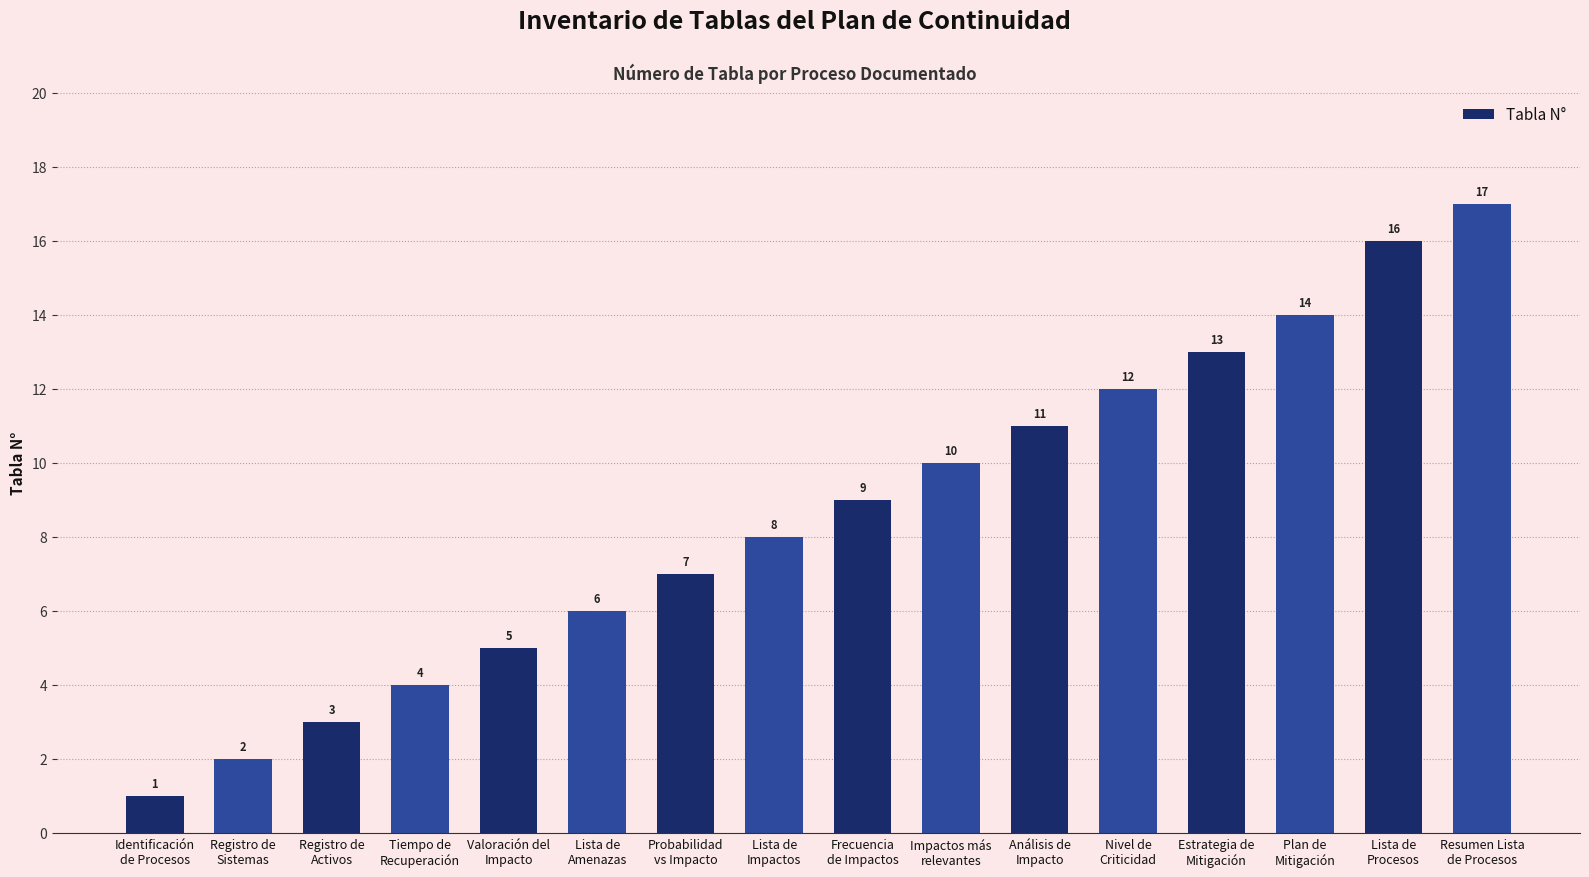

What position from the left is Impactos más
relevantes?

10